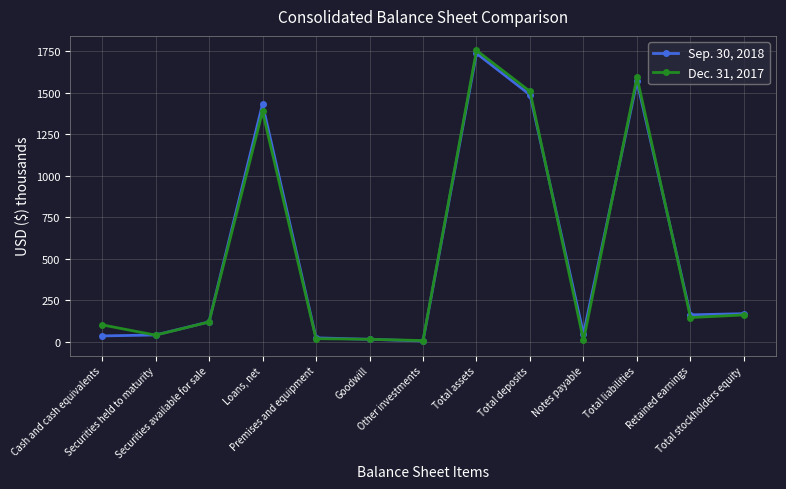

Between Total deposits and Total liabilities, which series saw the biggest shift?

Dec. 31, 2017